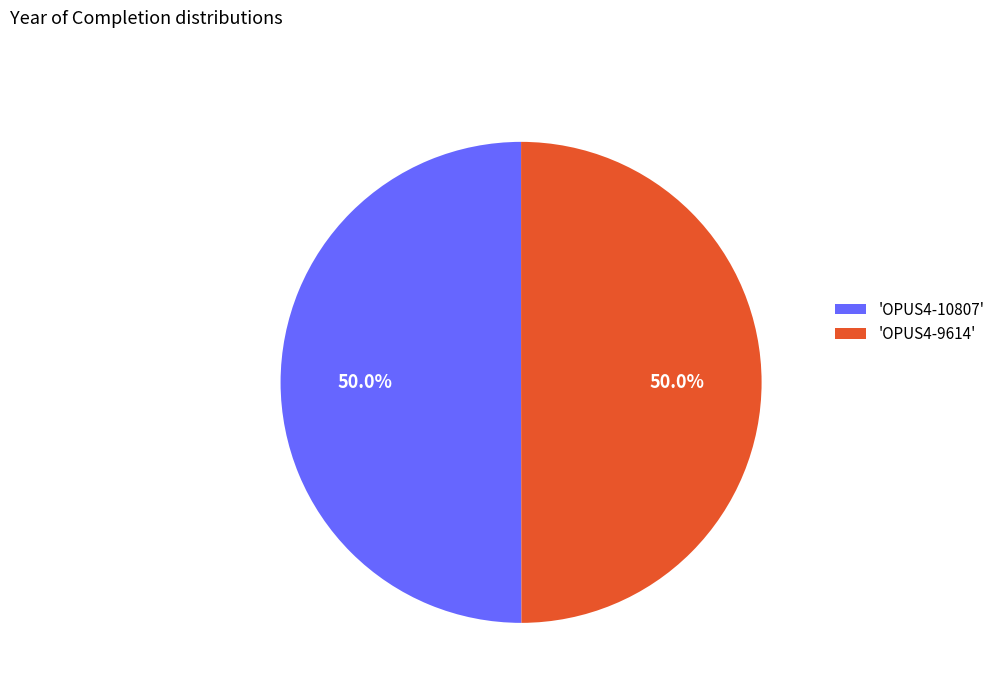

Approximately how many times larger is the value at 'OPUS4-9614' compared to 'OPUS4-10807'?

1.0